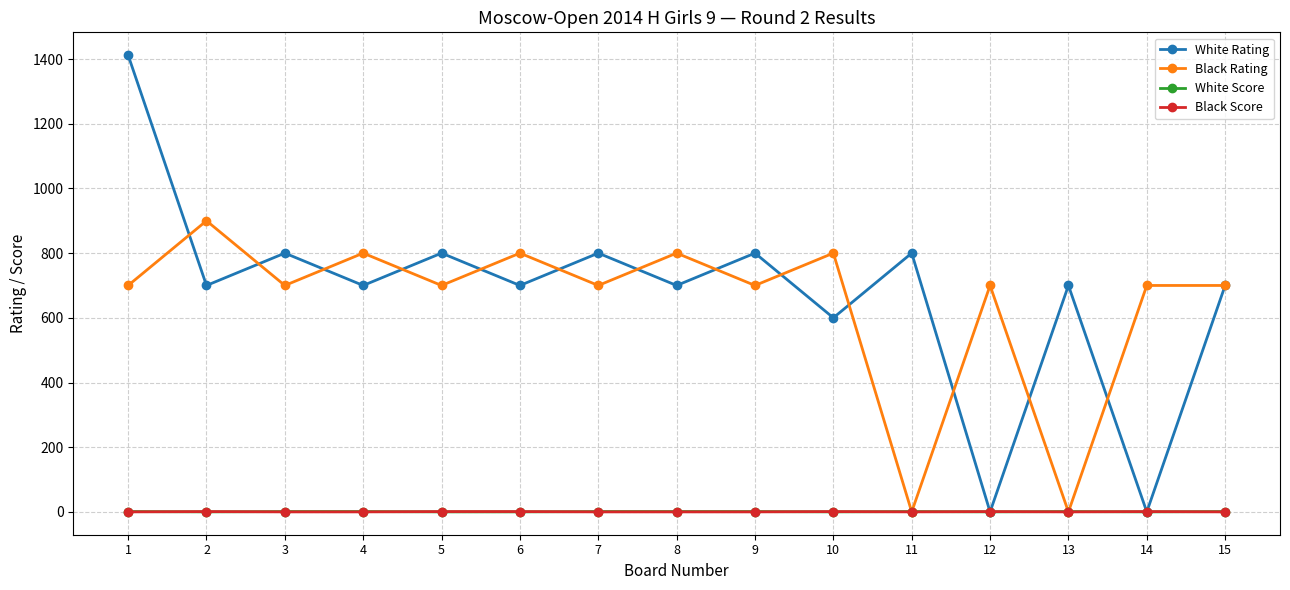

Is this an area chart (filled region under the line)?

No